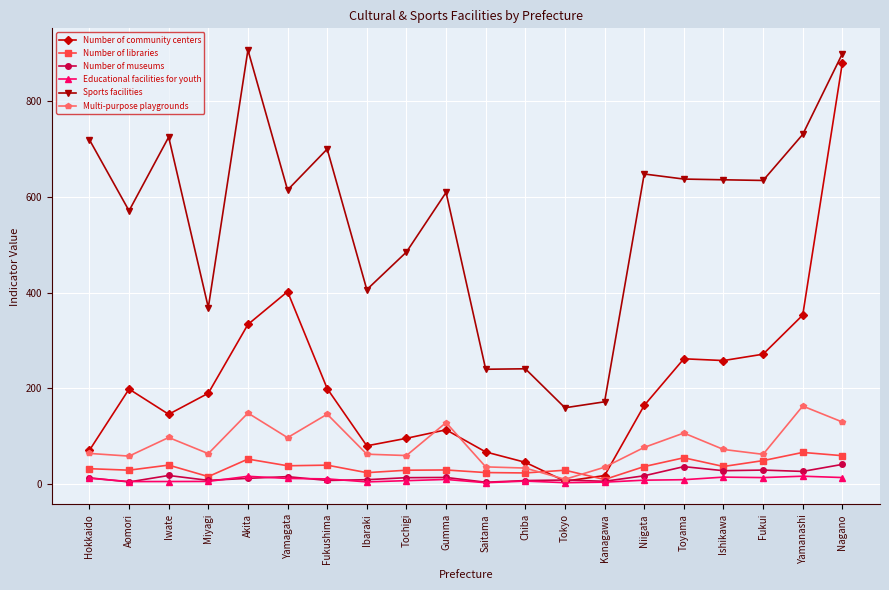

What is the difference between the Number of museums values at Ishikawa and Akita?

16.0